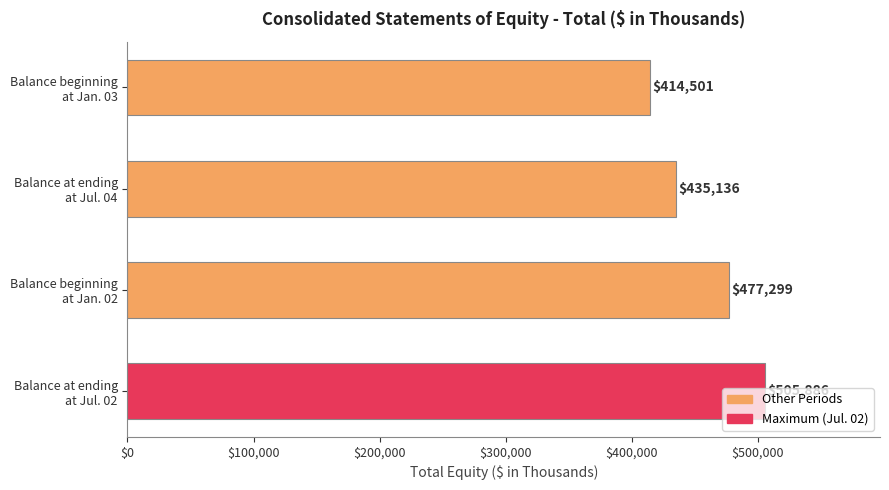

What is the minimum value shown in the chart?

414501